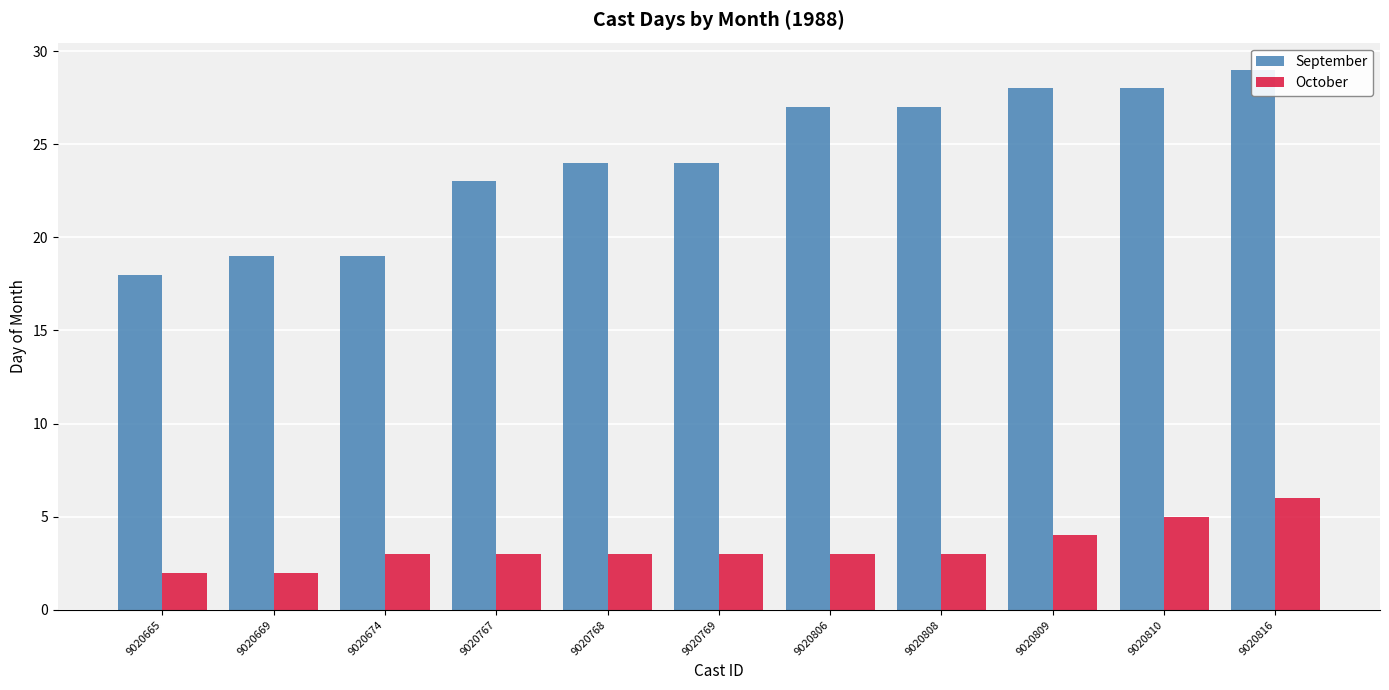

The September series shows 27 at 9020806. True or false?

True